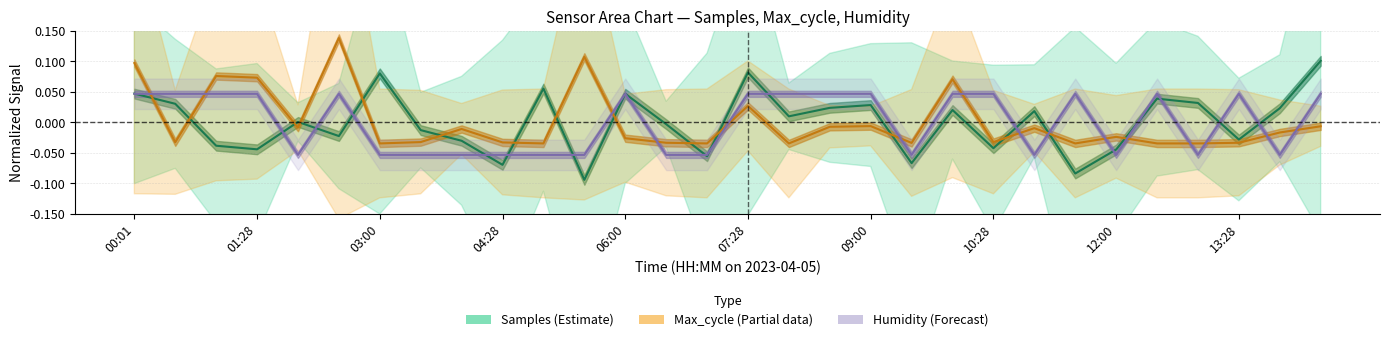

Reading left to right, what are all the values shown in this chart?

Samples_center: 0.0	0.0	-0.0	-0.0	0.0	-0.0	0.1	-0.0	-0.0	-0.1	0.1	-0.1	0.0	-0.0	-0.1	0.1	0.0	0.0	0.0	-0.1	0.0	-0.0	0.0	-0.1	-0.0	0.0	0.0	-0.0	0.0	0.1
Max_cycle: 0.1	-0.0	0.1	0.1	-0.0	0.1	-0.0	-0.0	-0.0	-0.0	-0.0	0.1	-0.0	-0.0	-0.0	0.0	-0.0	-0.0	-0.0	-0.0	0.1	-0.0	-0.0	-0.0	-0.0	-0.0	-0.0	-0.0	-0.0	-0.0
Humidity: 0.0	0.0	0.0	0.0	-0.1	0.0	-0.1	-0.1	-0.1	-0.1	-0.1	-0.1	0.0	-0.1	-0.1	0.0	0.0	0.0	0.0	-0.1	0.0	0.0	-0.1	0.0	-0.1	0.0	-0.1	0.0	-0.1	0.0